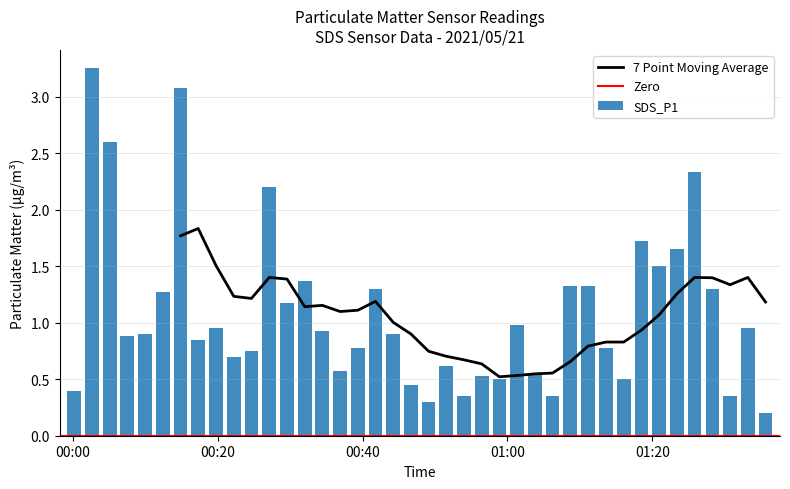

Reading left to right, what are all the values shown in this chart?

0.4	3.2	2.6	0.9	0.9	1.3	3.1	0.8	0.9	0.7	0.8	2.2	1.2	1.4	0.9	0.6	0.8	1.3	0.9	0.5	0.3	0.6	0.3	0.5	0.5	1.0	0.6	0.3	1.3	1.3	0.8	0.5	1.7	1.5	1.6	2.3	1.3	0.3	0.9	0.2